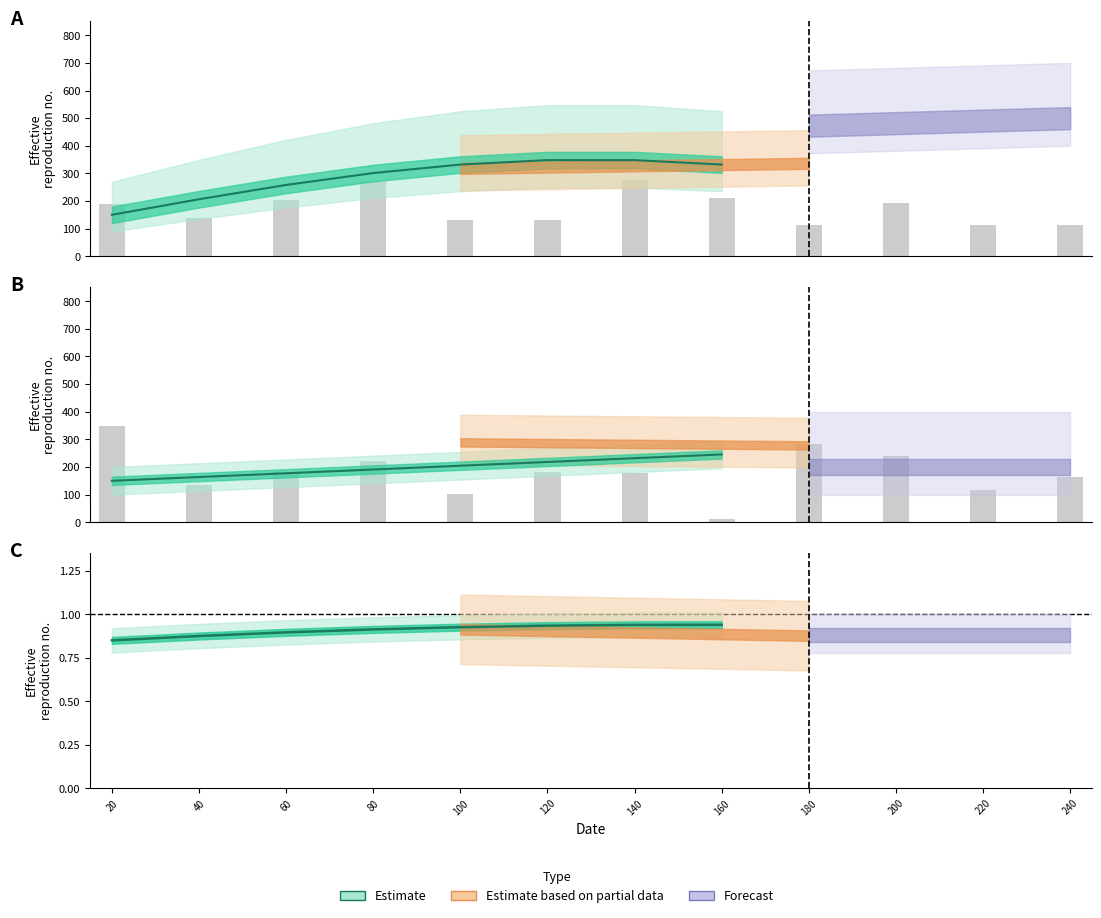

What is the average value?

180.0